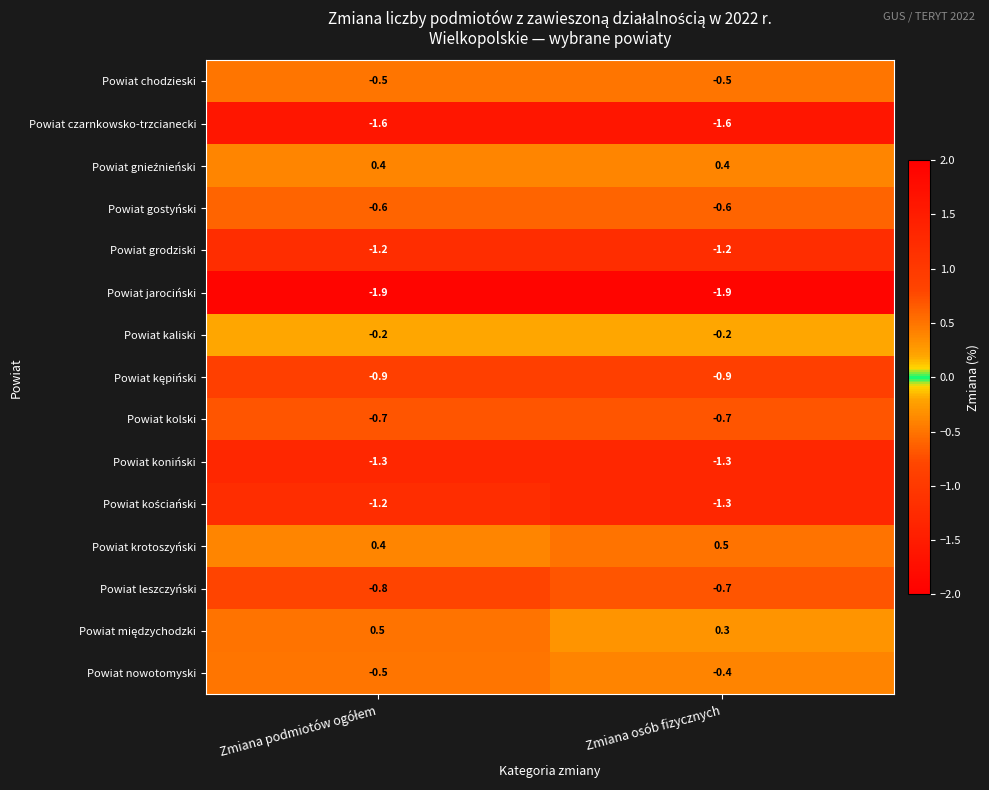

What is the sum of all Powiat koniński values?

-2.6